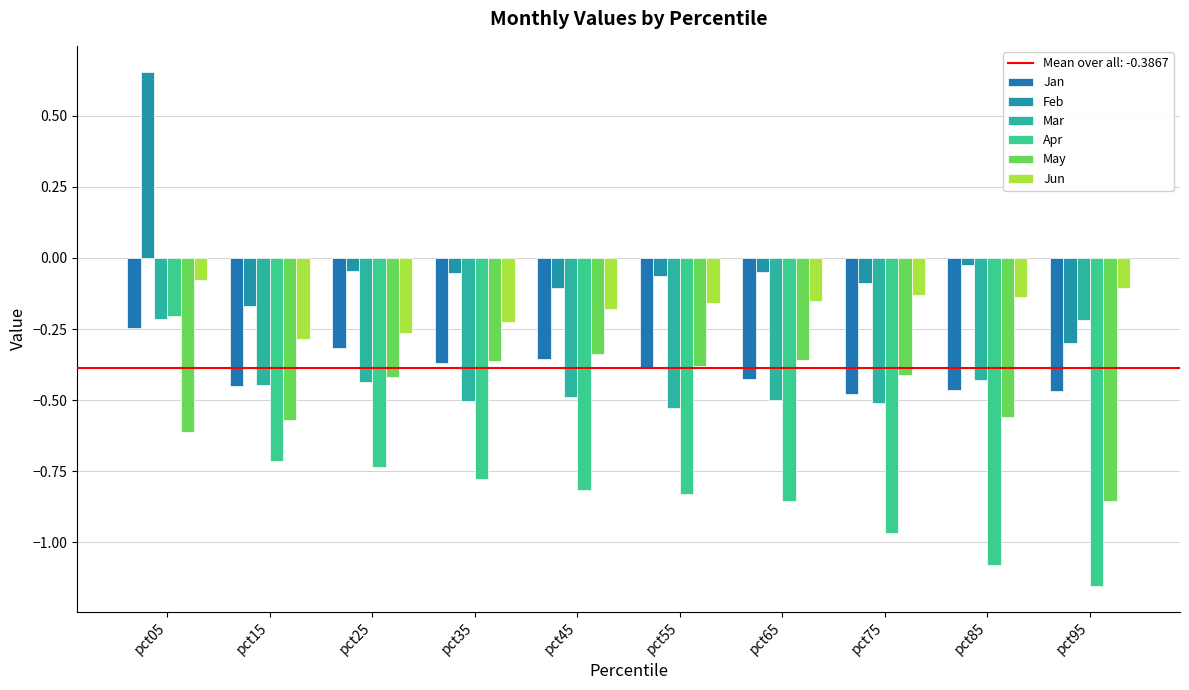

Which has a higher value, pct15 or pct45?

pct45